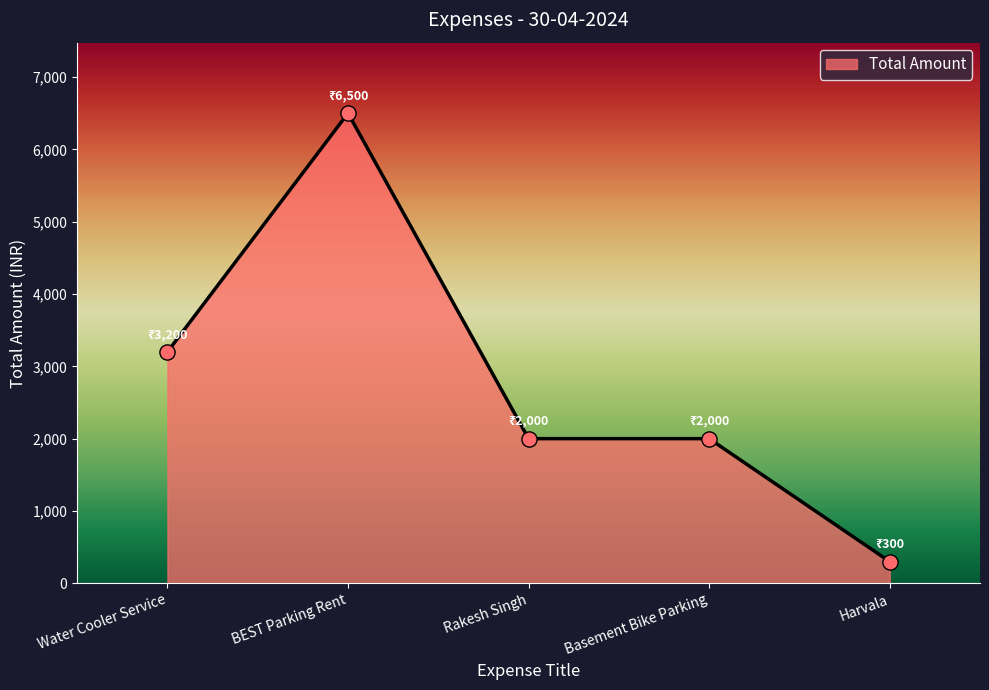

Approximately how many times larger is the value at BEST Parking Rent compared to Basement Bike Parking?

3.2